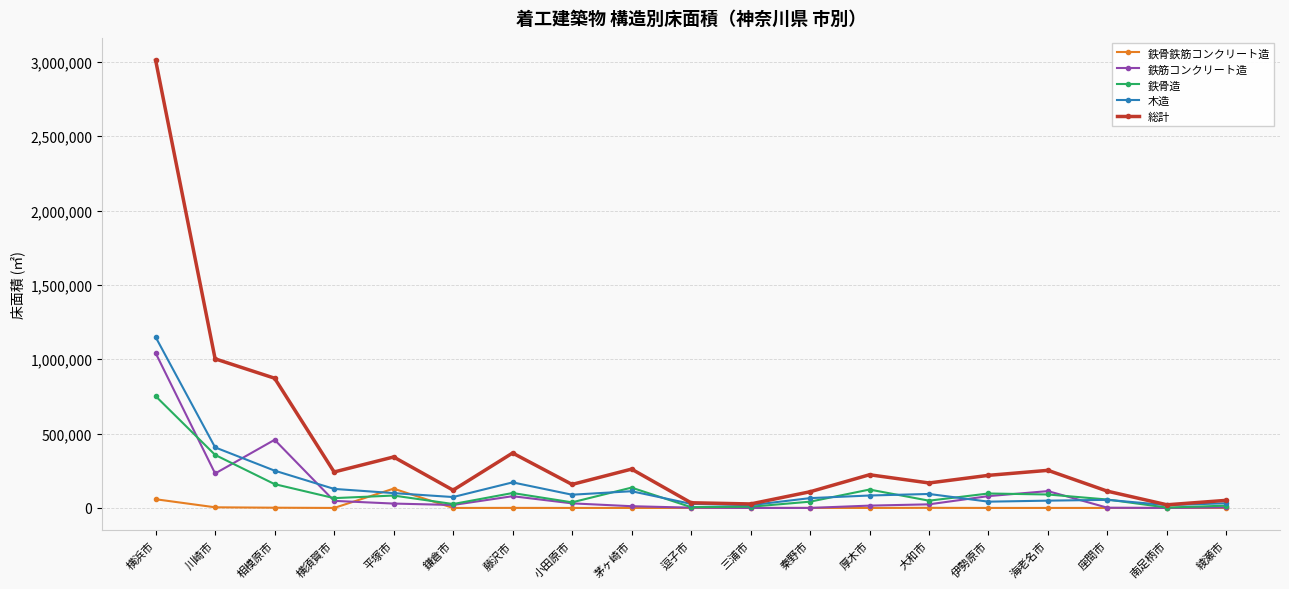

What is the sum of the 木造 values at 逗子市 and 茅ヶ崎市?

139916